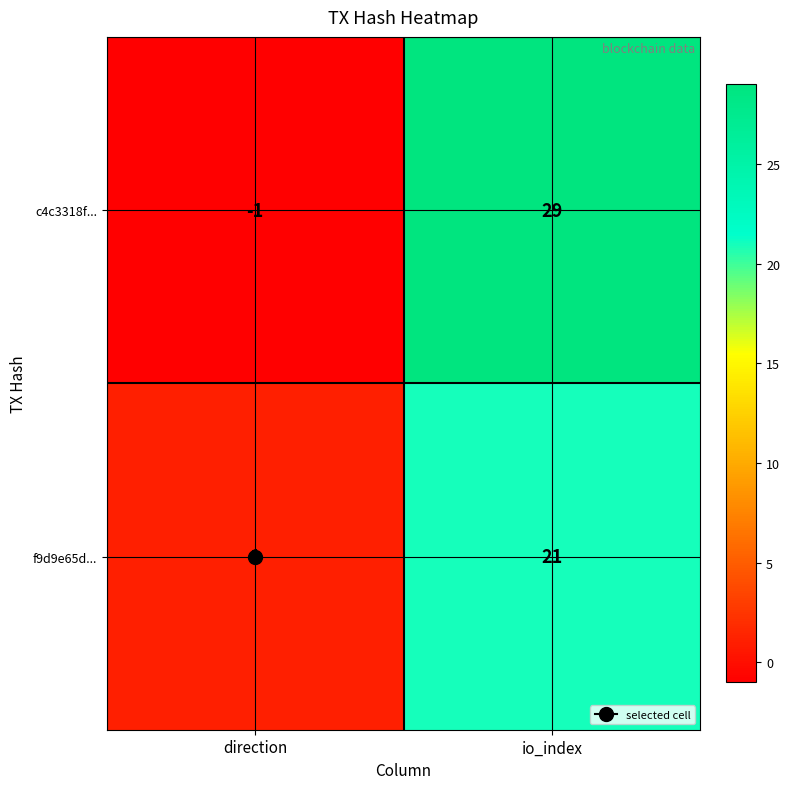

Is the value of c4c3318f... at io_index greater than the value of f9d9e65d... at io_index?

Yes